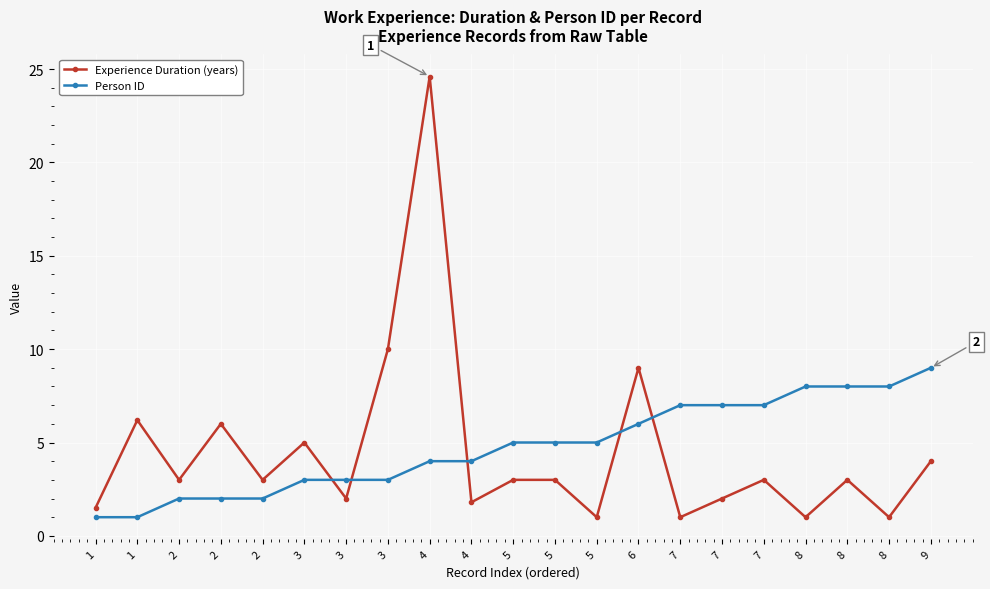

What is the difference between the highest and lowest values at 2?

1.0